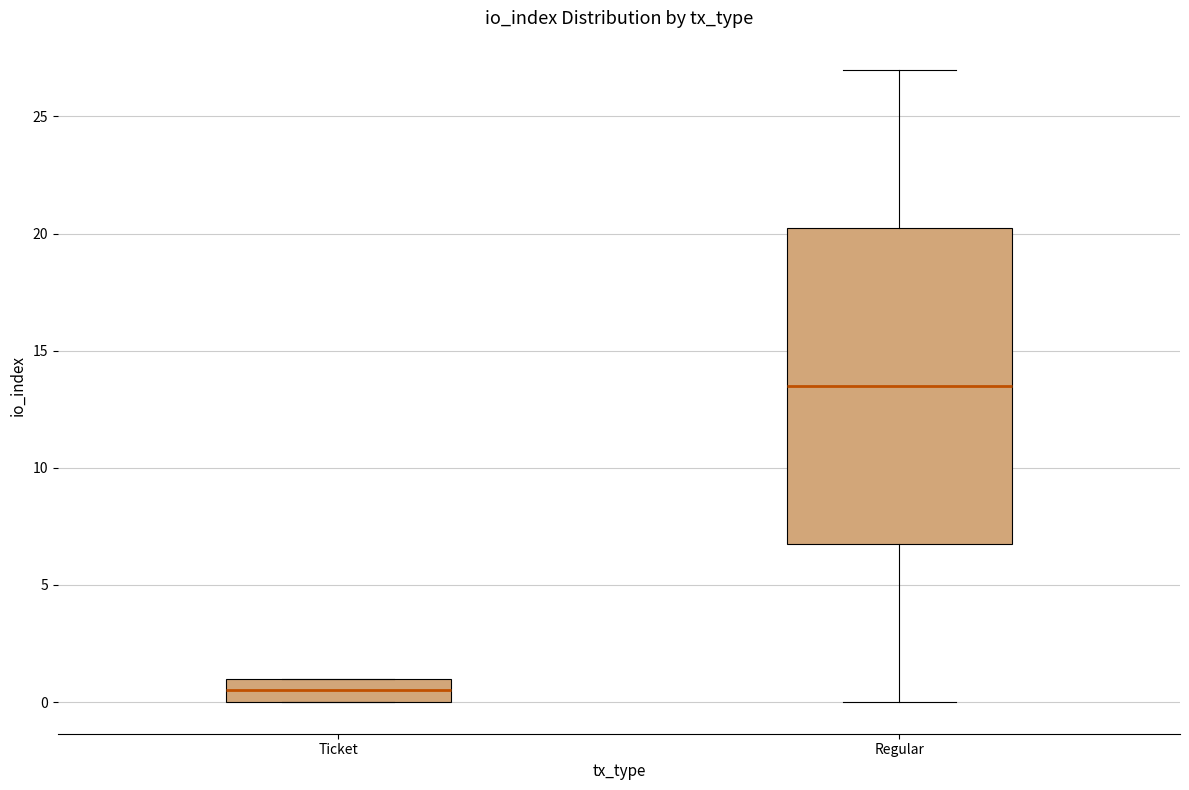

Reading left to right, read every box against the y-axis: the position of its median line, the range the box covers, and the ends of its whiskers. The values are not printed on the chart, so give them approximately, as read against the axis.

Ticket: median 0.5, box 0.0 to 1.0, whiskers 0.0 to 1.0
Regular: median 13.5, box 7.0 to 20.5, whiskers 0.0 to 27.0